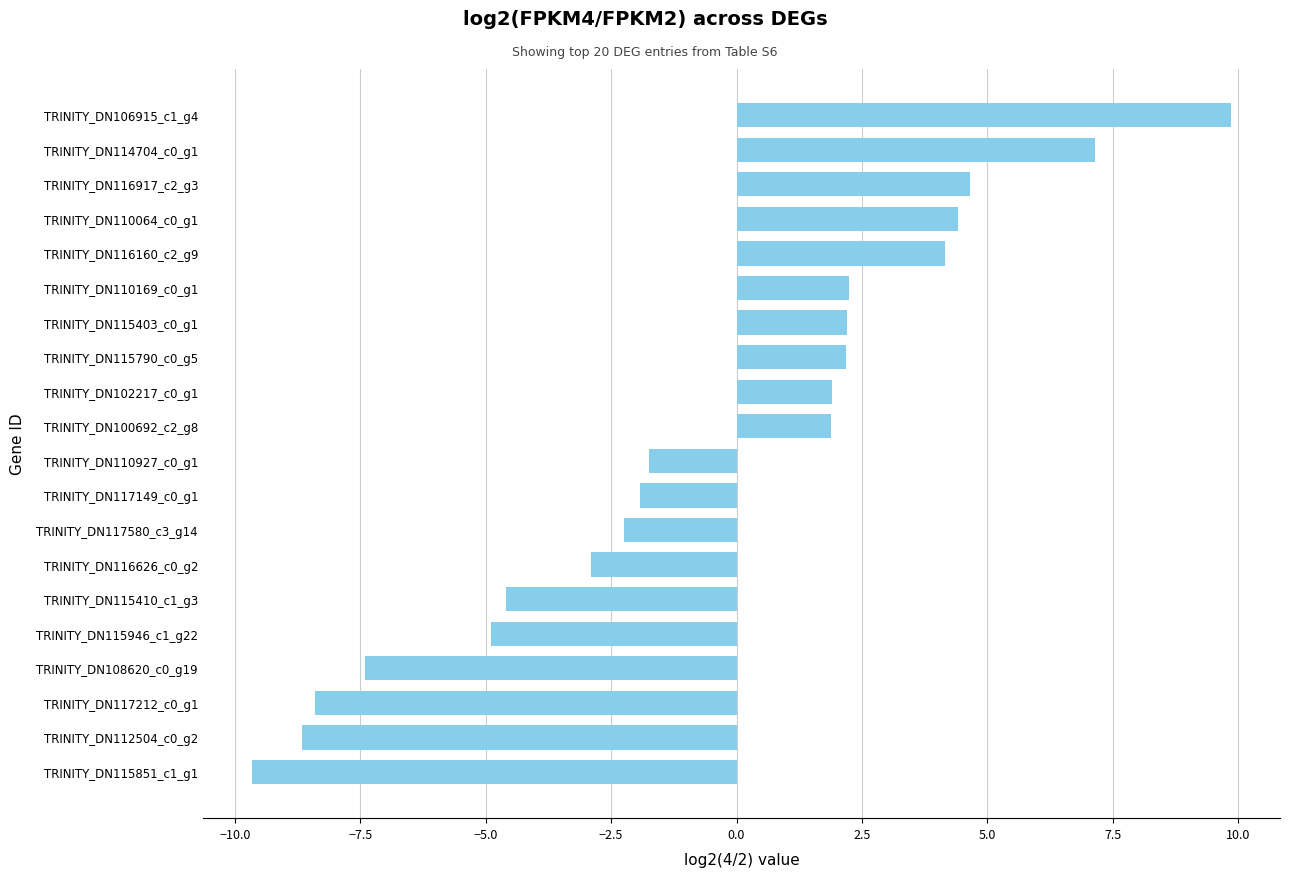

Reading top to bottom, list all the values displayed in this chart.

9.9	7.1	4.6	4.4	4.1	2.2	2.2	2.2	1.9	1.9	-1.7	-1.9	-2.2	-2.9	-4.6	-4.9	-7.4	-8.4	-8.7	-9.7